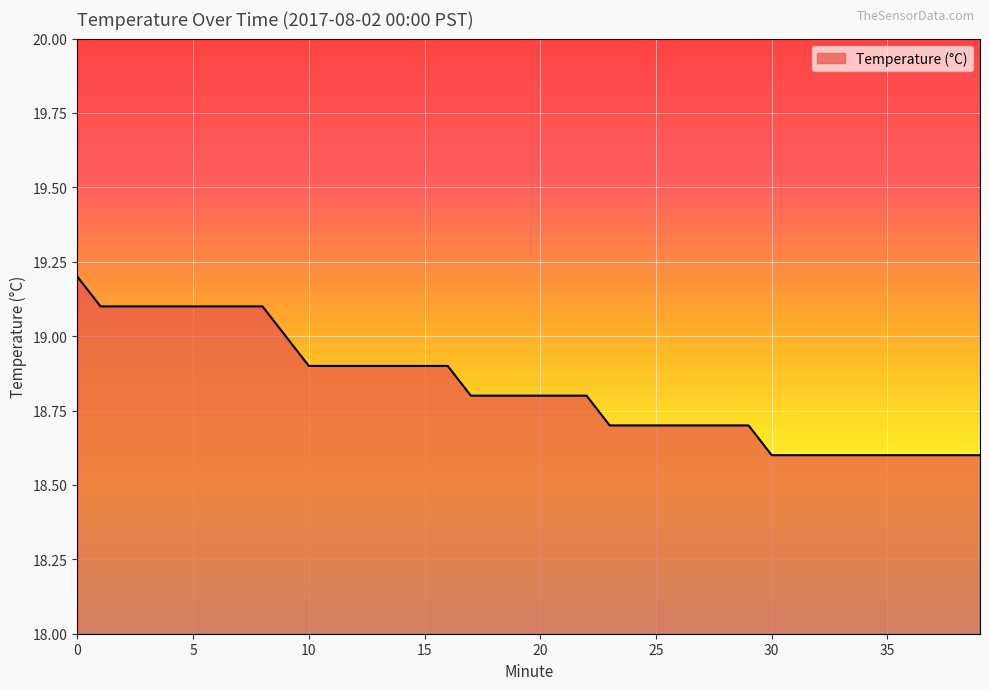

What is the smallest value displayed?

18.6